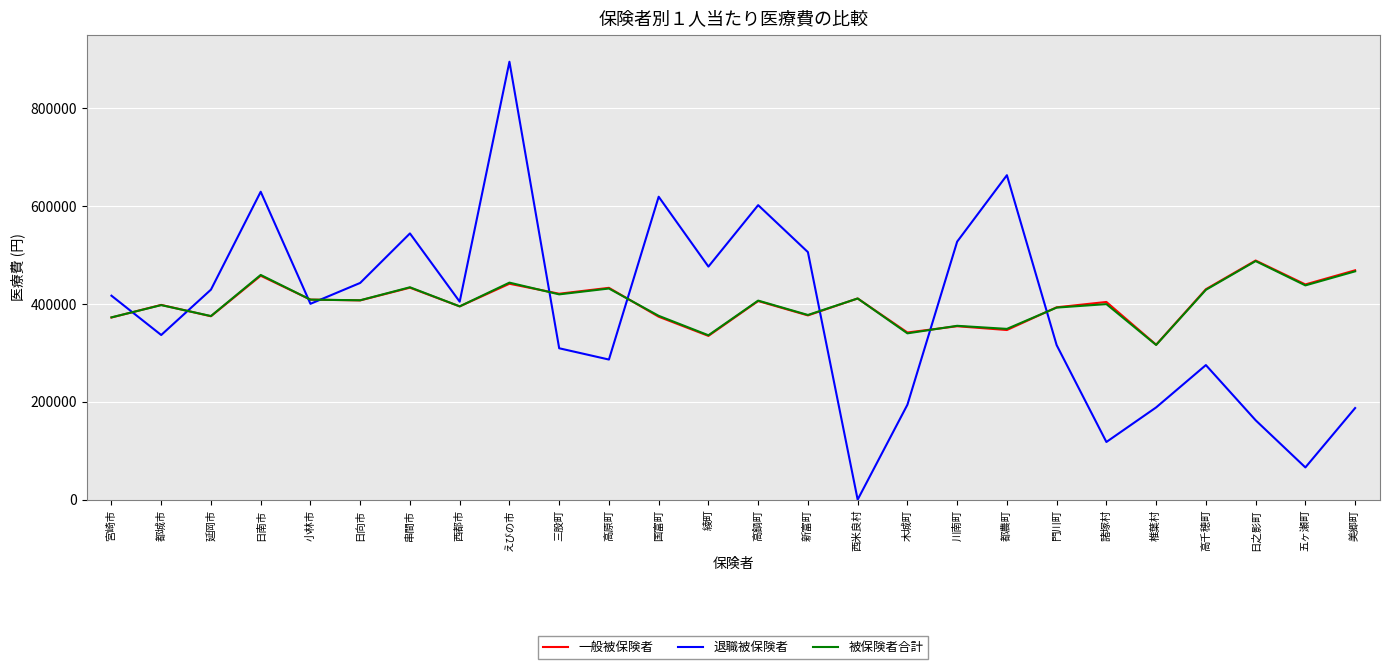

The value of 退職被保険者 at 高鍋町 is 251094. True or false?

False